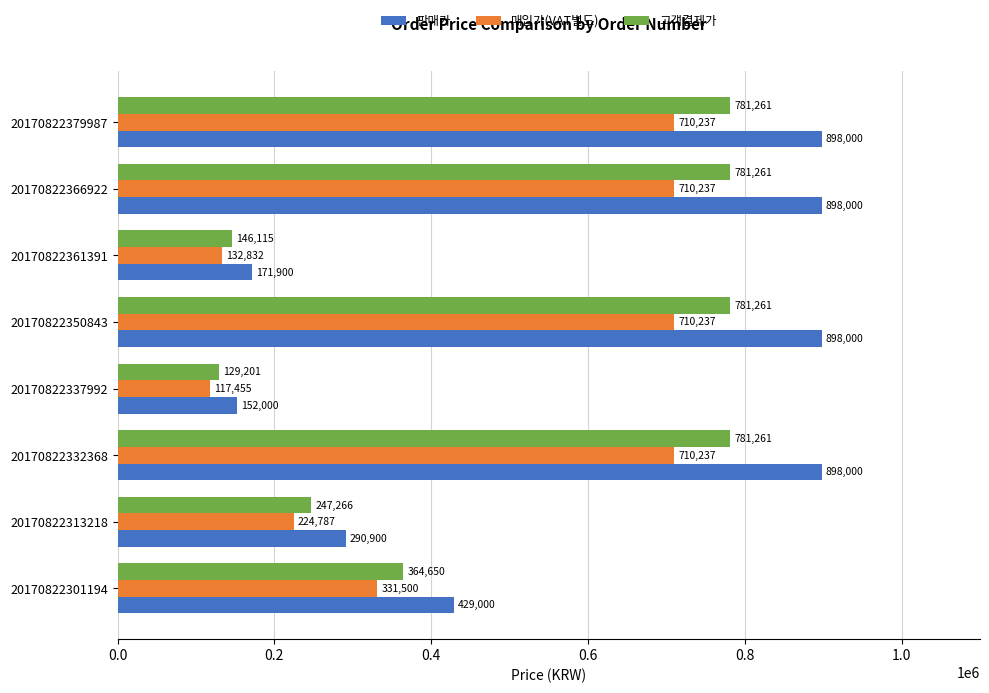

Which series has the largest range (max minus min)?

판매가